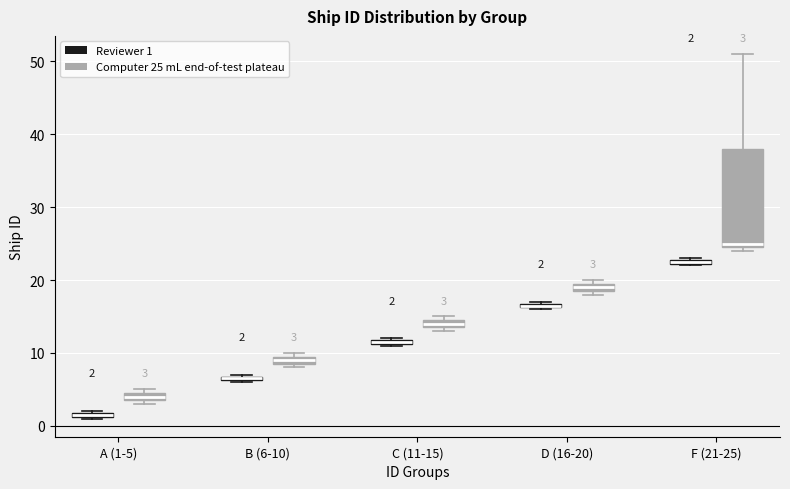

Which box has the lowest median line?

A (1-5) (Reviewer 1)